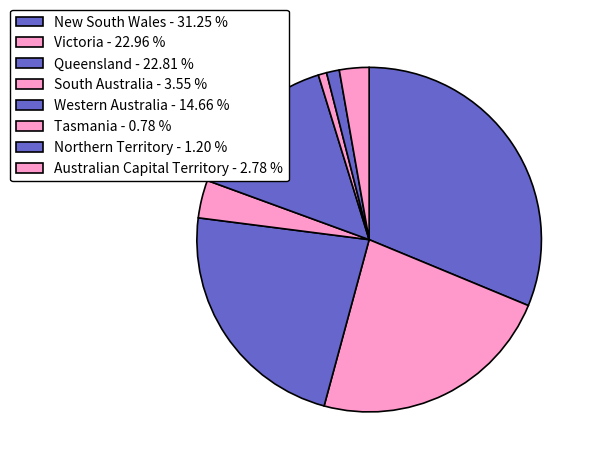

True or false: Western Australia accounts for 7% of the total.

False